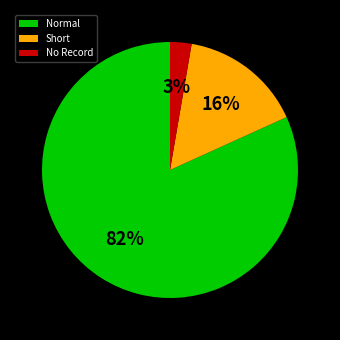

How many slices are in this pie chart?

3